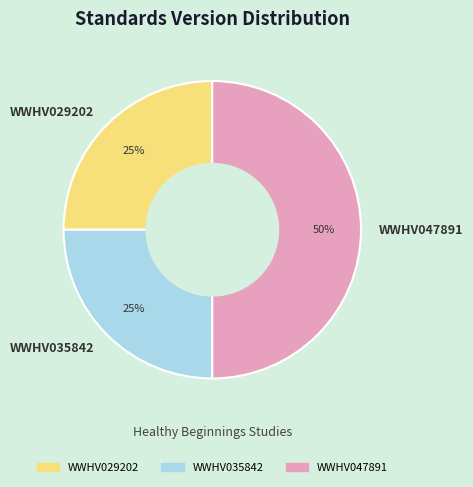

Is the sum of WWHV047891 and WWHV029202 greater than half?

Yes